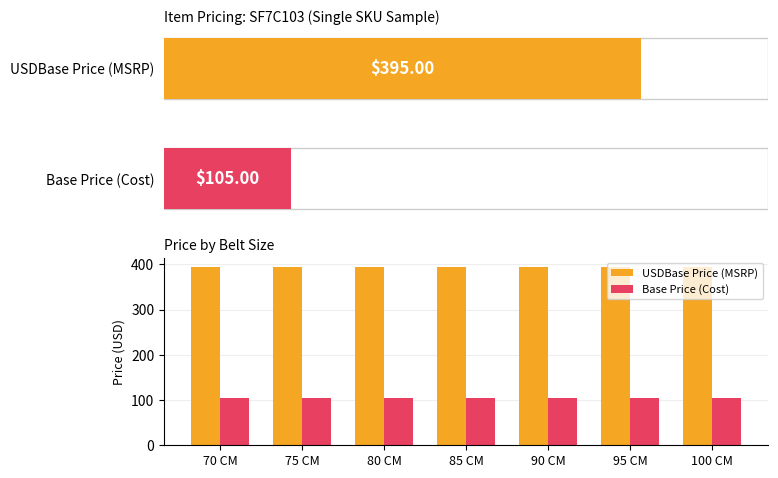

Is it true that Base Price (Cost) equals 105 at 80 CM?

True